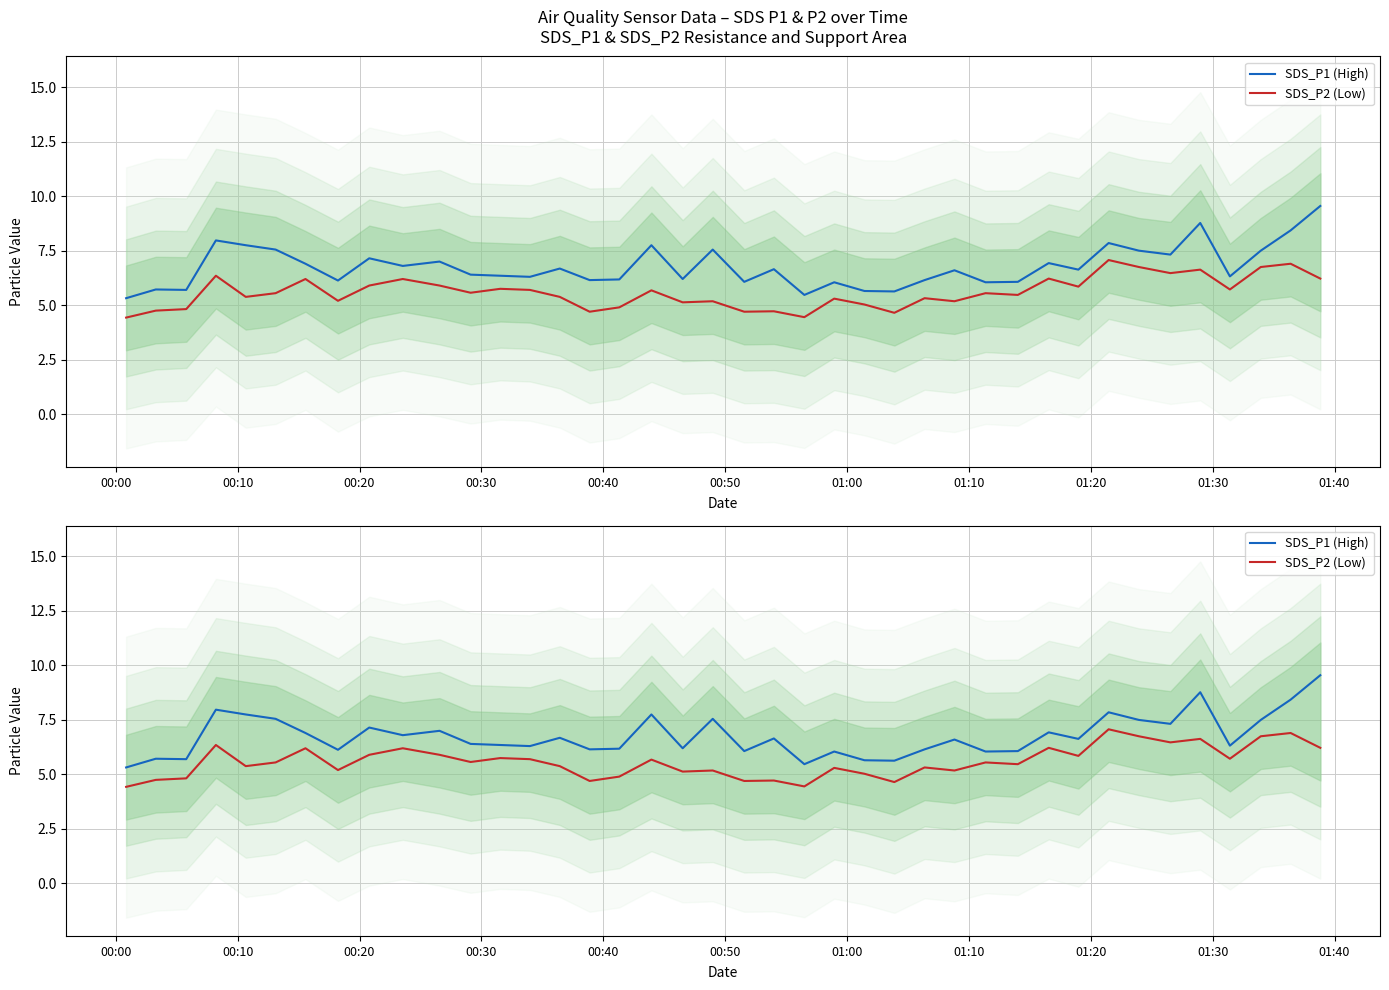

Does the chart display data point markers on the line(s)?

No